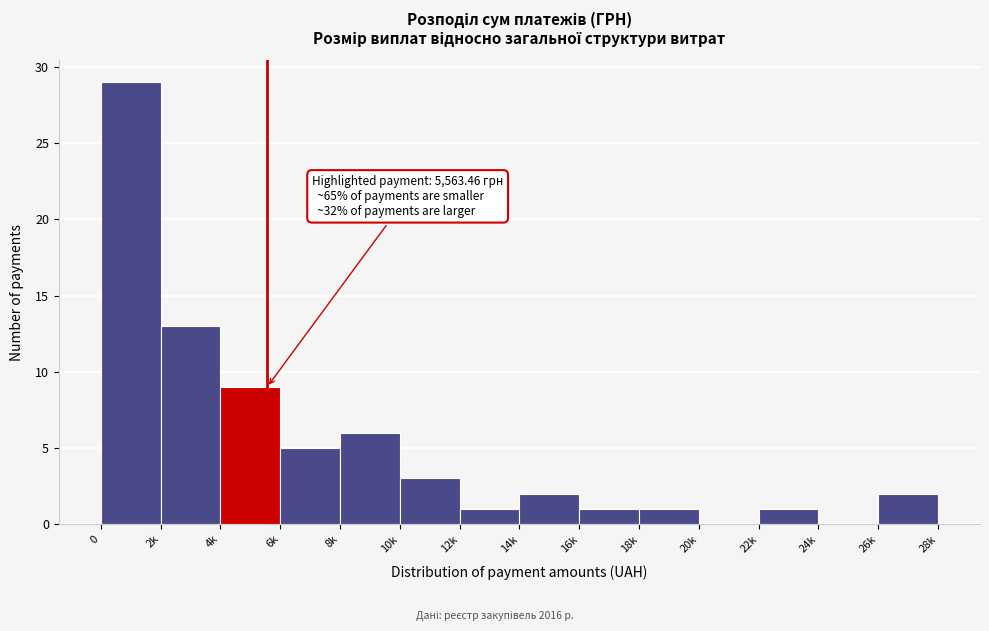

Reading left to right, transcribe all the data shown in this chart.

0=29	2k=13	4k=9	6k=5	8k=6	10k=3	12k=1	14k=2	16k=1	18k=1	20k=0	22k=1	24k=0	26k=2